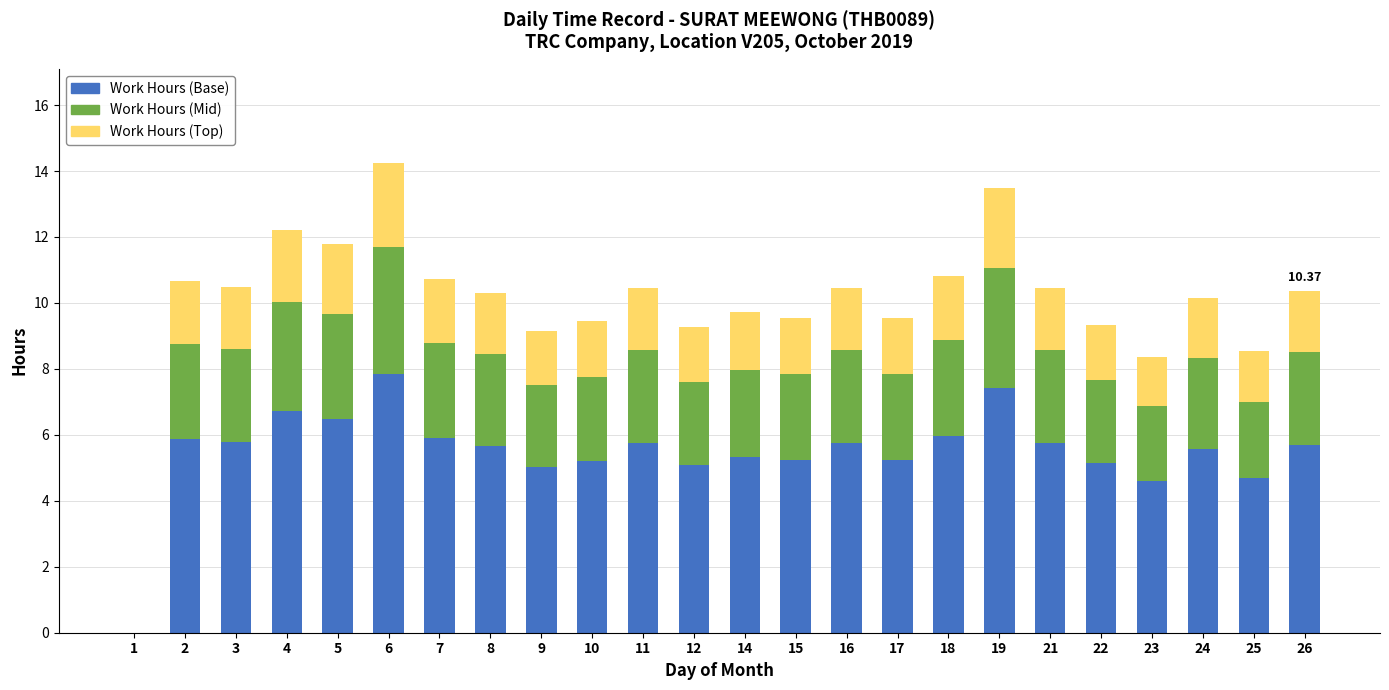

What is the sum of the Work Hours (Base) values at 23 and 21?

10.3